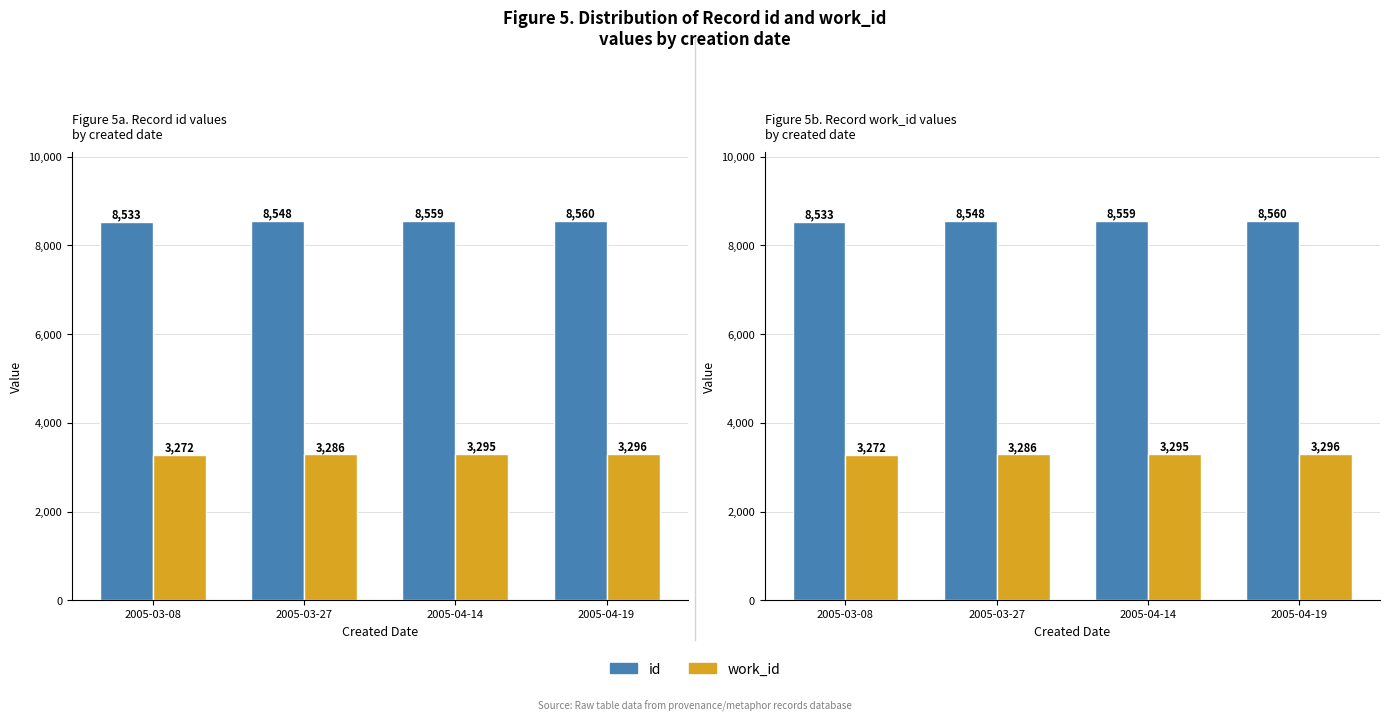

At 2005-04-14, list the series in order from largest to smallest.

id, work_id